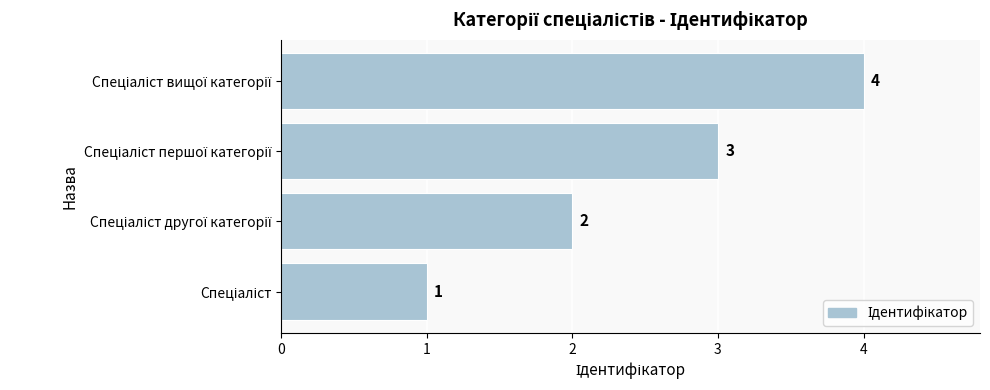

How many values are between 2 and 4?

3